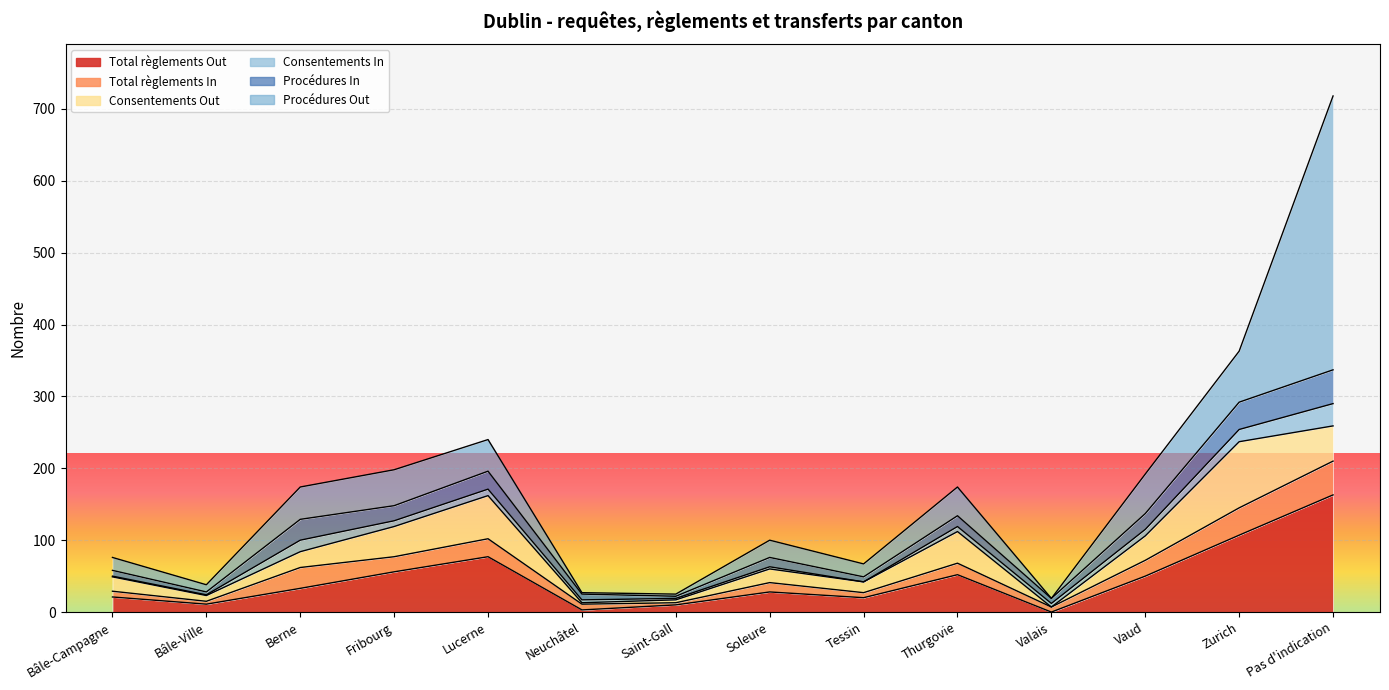

What is the difference between the highest and lowest values at Vaud?

46